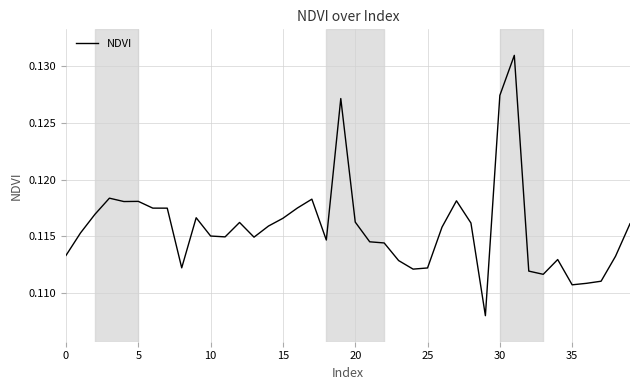

Does the chart have visible grid lines?

Yes